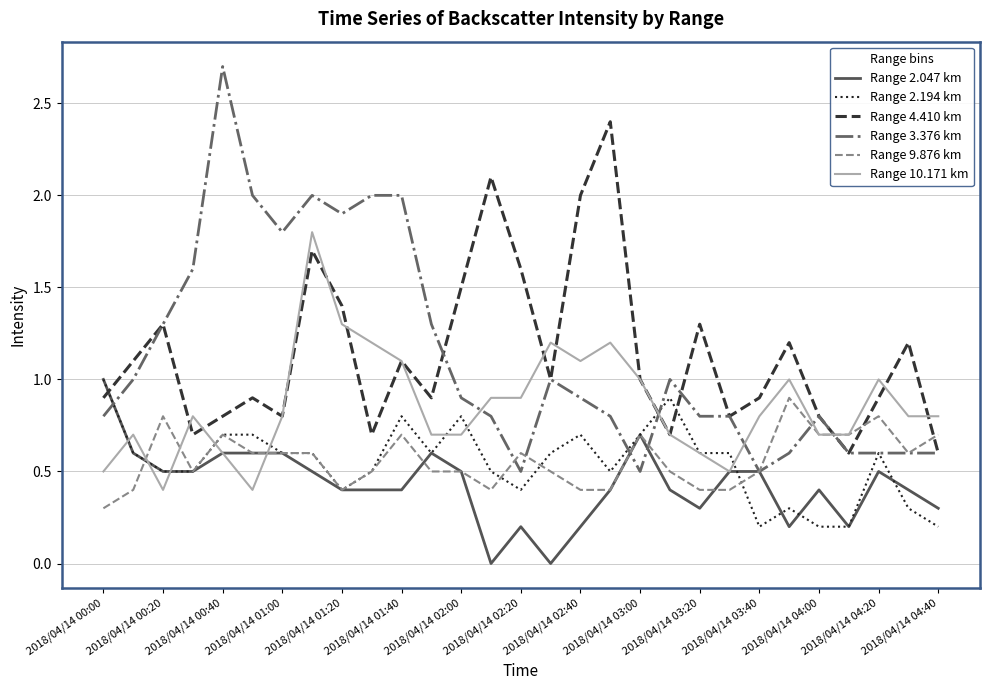

What is the maximum value for Range 2.047 km?

1.0